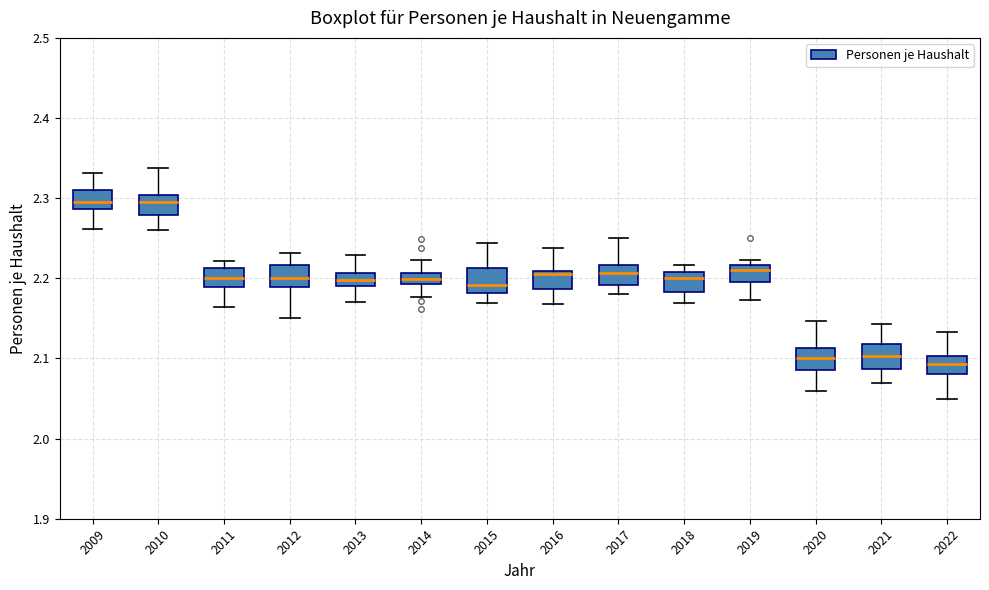

Where does the median line of the box at x = 2012 sit on the y-axis? The values are not printed on the chart, so give them approximately, as read against the axis.

2.20